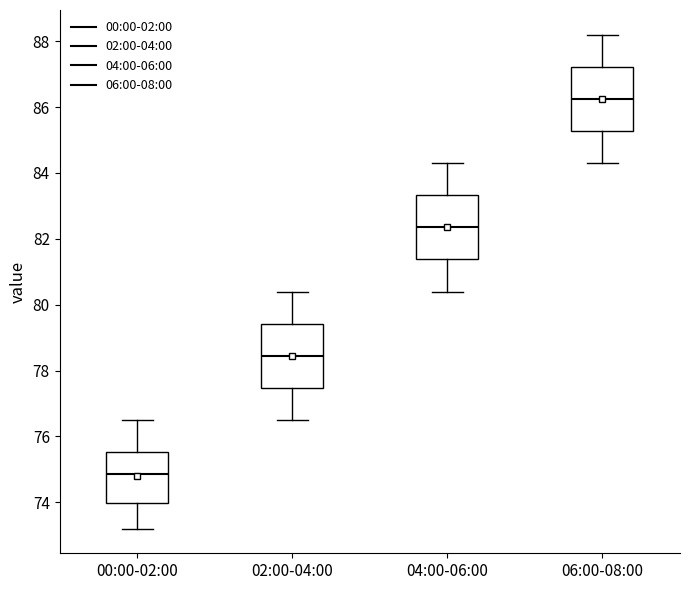

Which box has the highest median line?

06:00-08:00